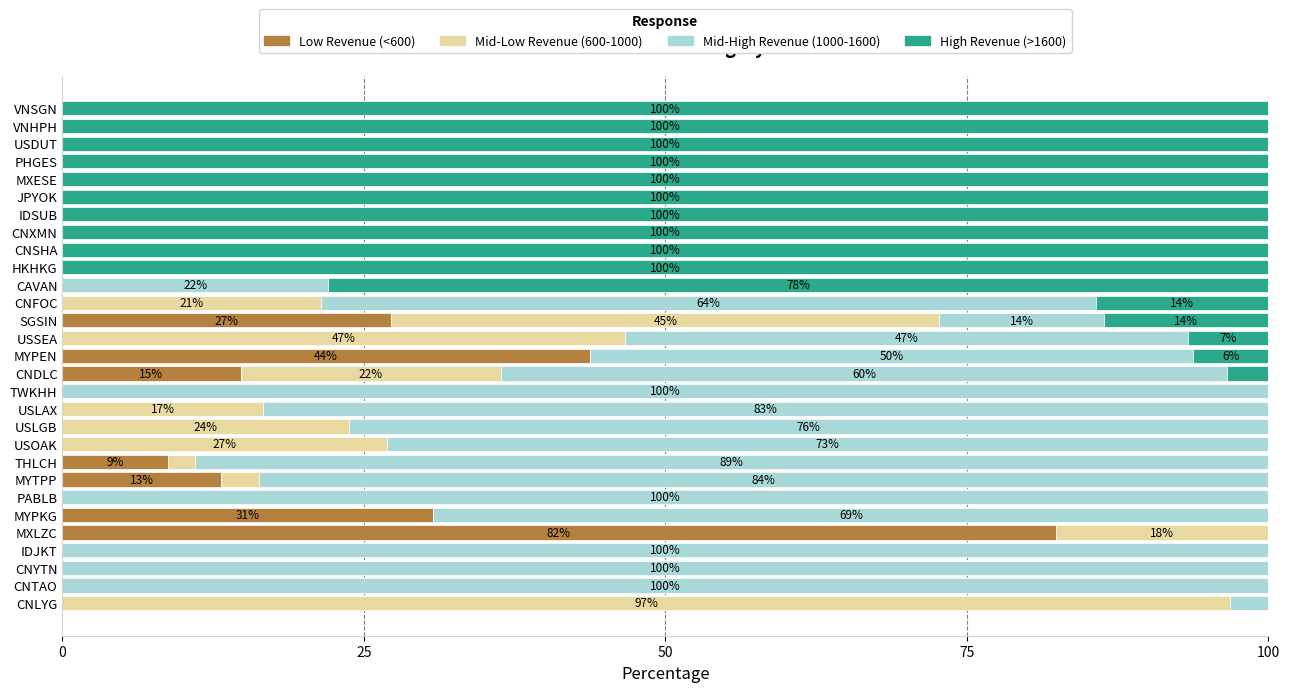

The value of Low Revenue (<600) at MYTPP is 8.1. True or false?

False